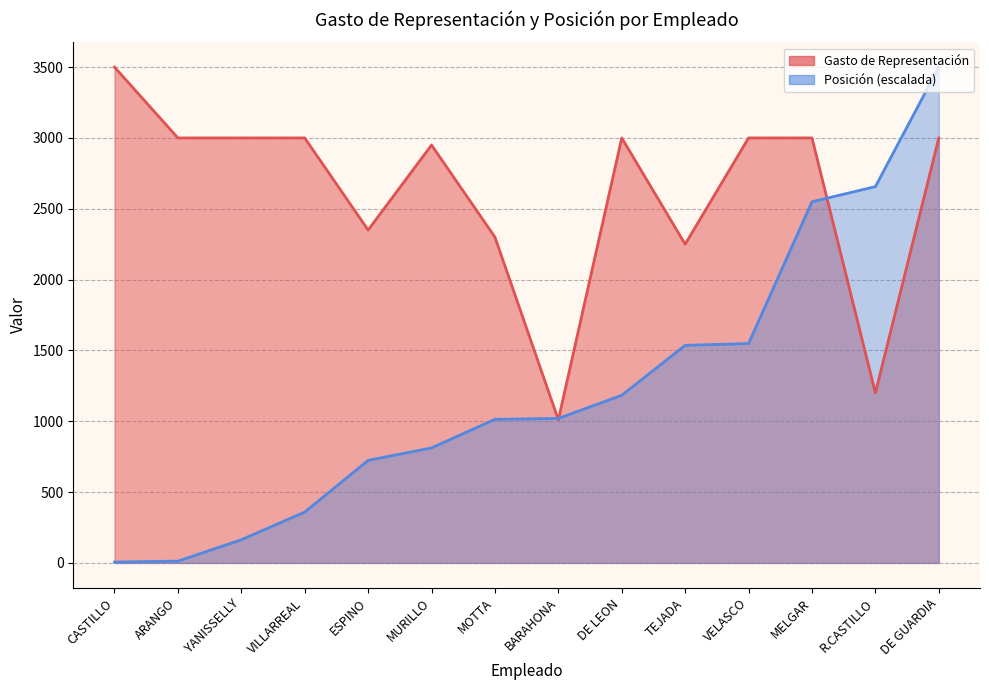

Reading right to left, transcribe all the data shown in this chart.

Gasto de Representación: 3000.0	1200.0	3000.0	3000.0	2250.0	3000.0	1010.0	2300.0	2950.0	2350.0	3000.0	3000.0	3000.0	3500.0
Posición: 3500.0	2656.5	2549.5	1548.6	1536.0	1183.5	1019.8	1013.5	812.1	723.9	358.8	163.7	12.6	6.3